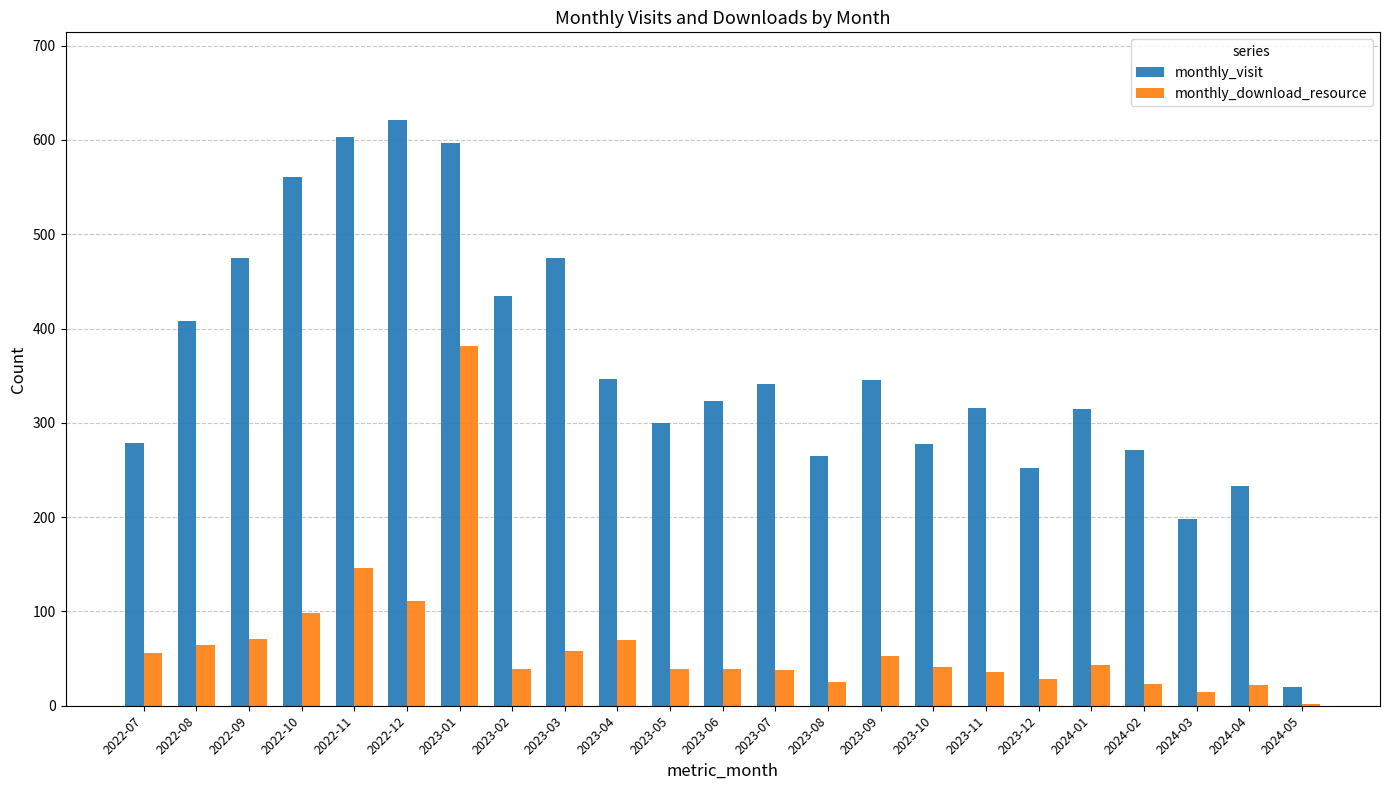

True or false: monthly_download_resource has a value of 25 at 2023-08.

True